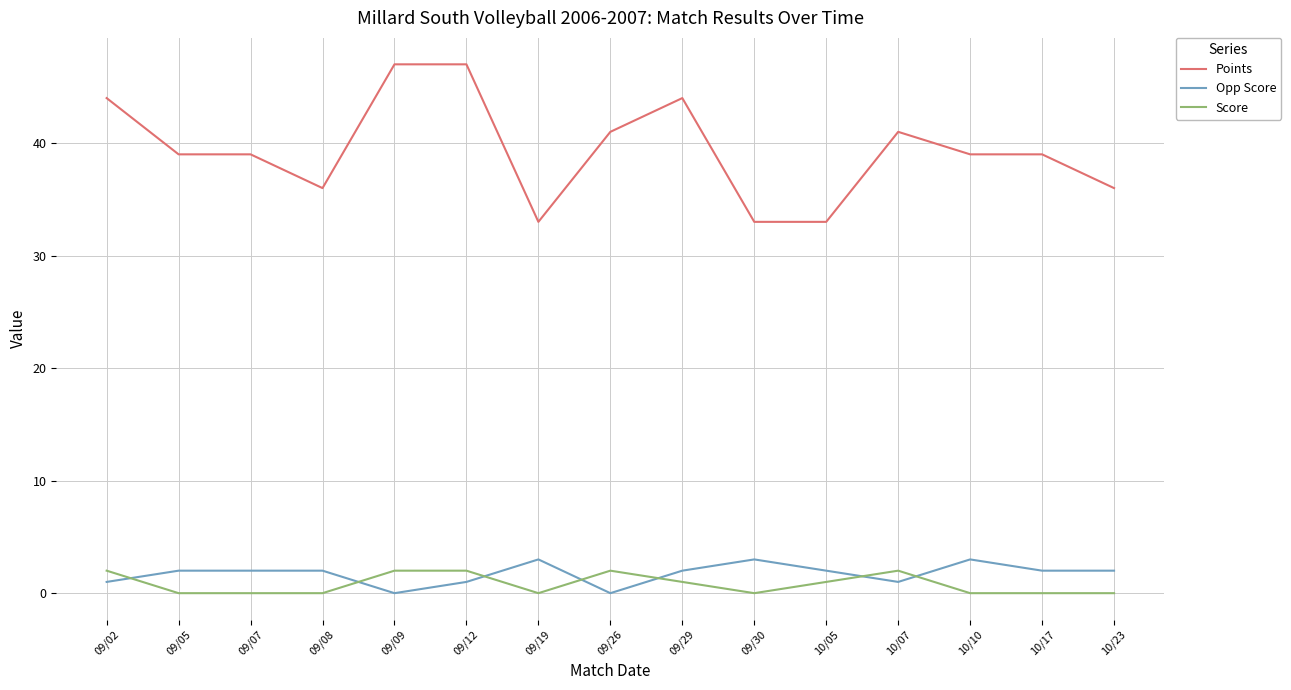

What is the minimum value for Points?

33